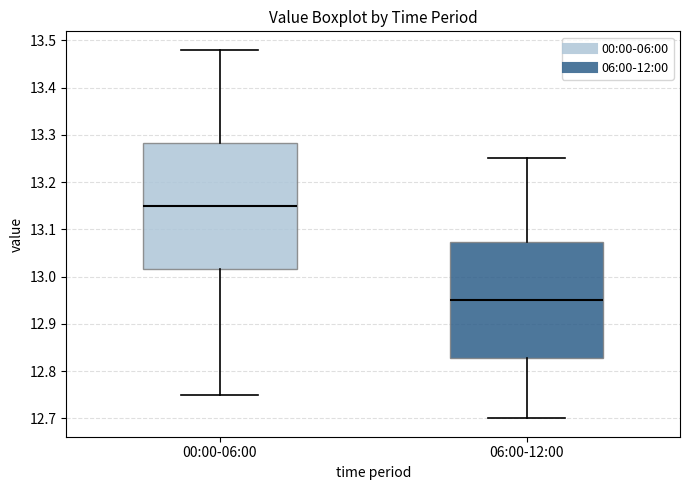

Reading left to right, transcribe this box plot: for each box, give where its median line is, the range the box spans, and where its two whiskers end, as read against the y-axis. The values are not printed on the chart, so give them approximately, as read against the axis.

00:00-06:00: median 13.15, box 13.02 to 13.28, whiskers 12.75 to 13.48
06:00-12:00: median 12.95, box 12.83 to 13.07, whiskers 12.70 to 13.25